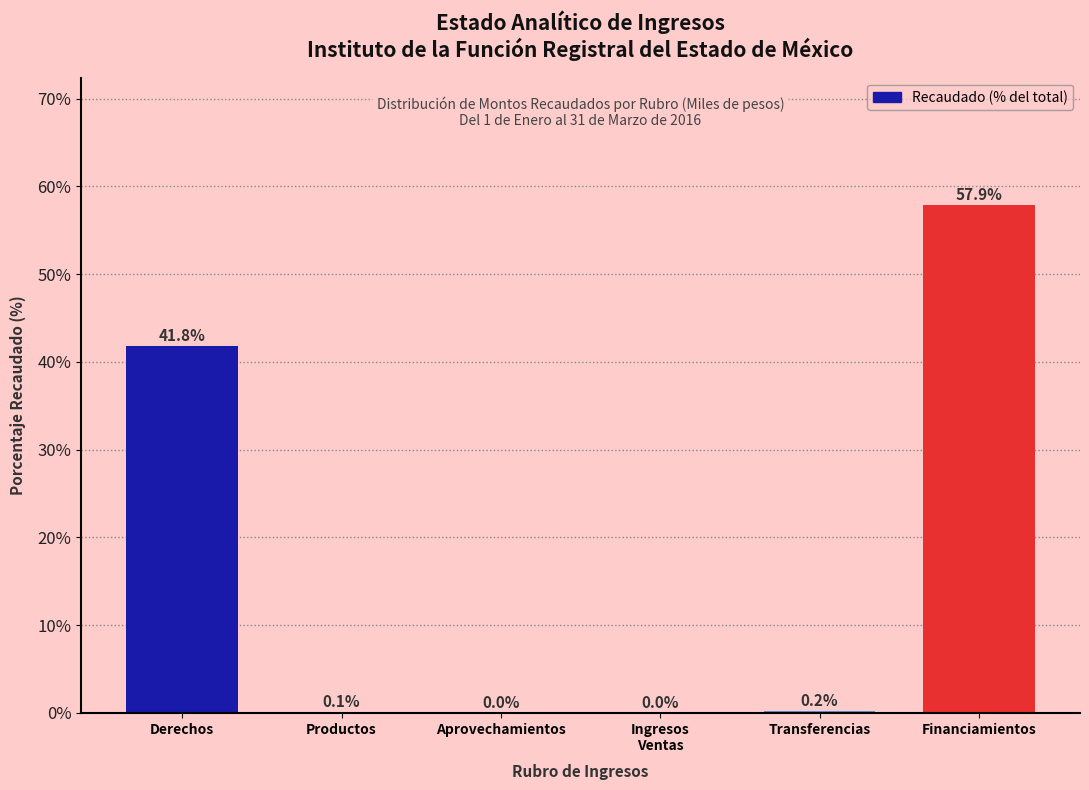

Which has a higher value, Aprovechamientos or Productos?

Productos